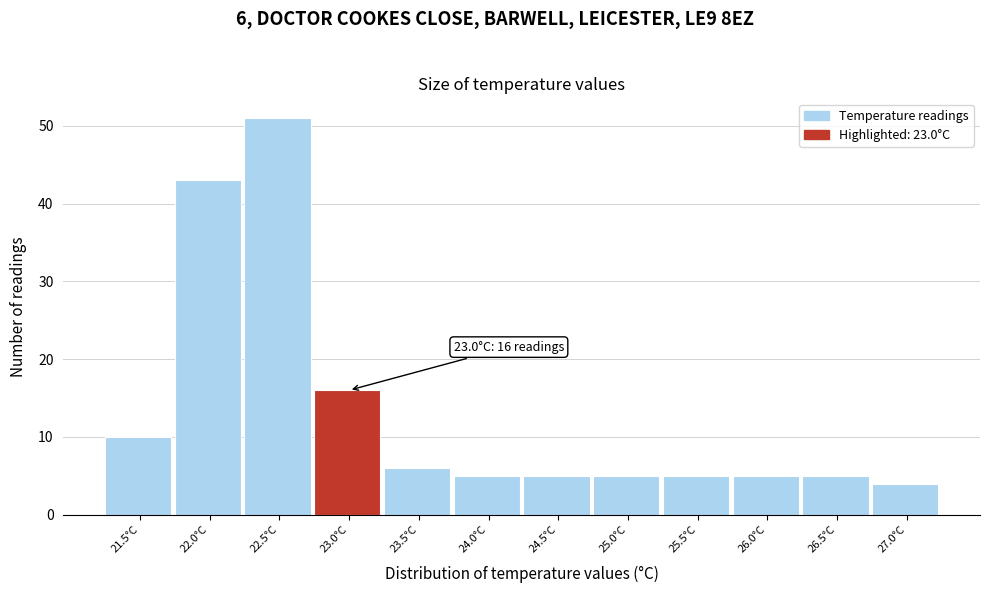

Reading left to right, what are all the values shown in this chart?

10	43	51	16	6	5	5	5	5	5	5	4